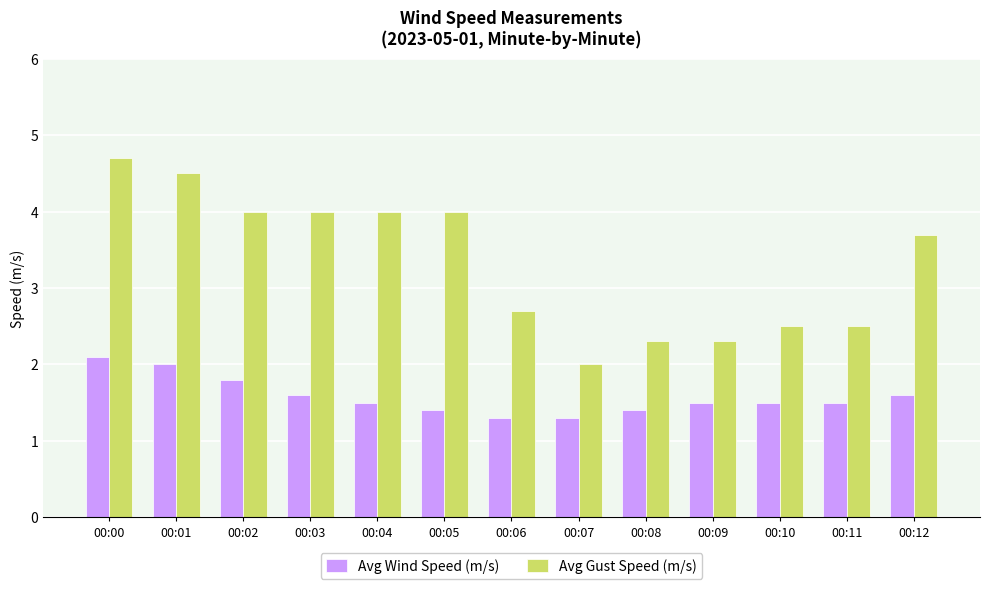

Is the value of Avg Wind Speed (m/s) at 00:09 greater than the value of Avg Gust Speed (m/s) at 00:12?

No